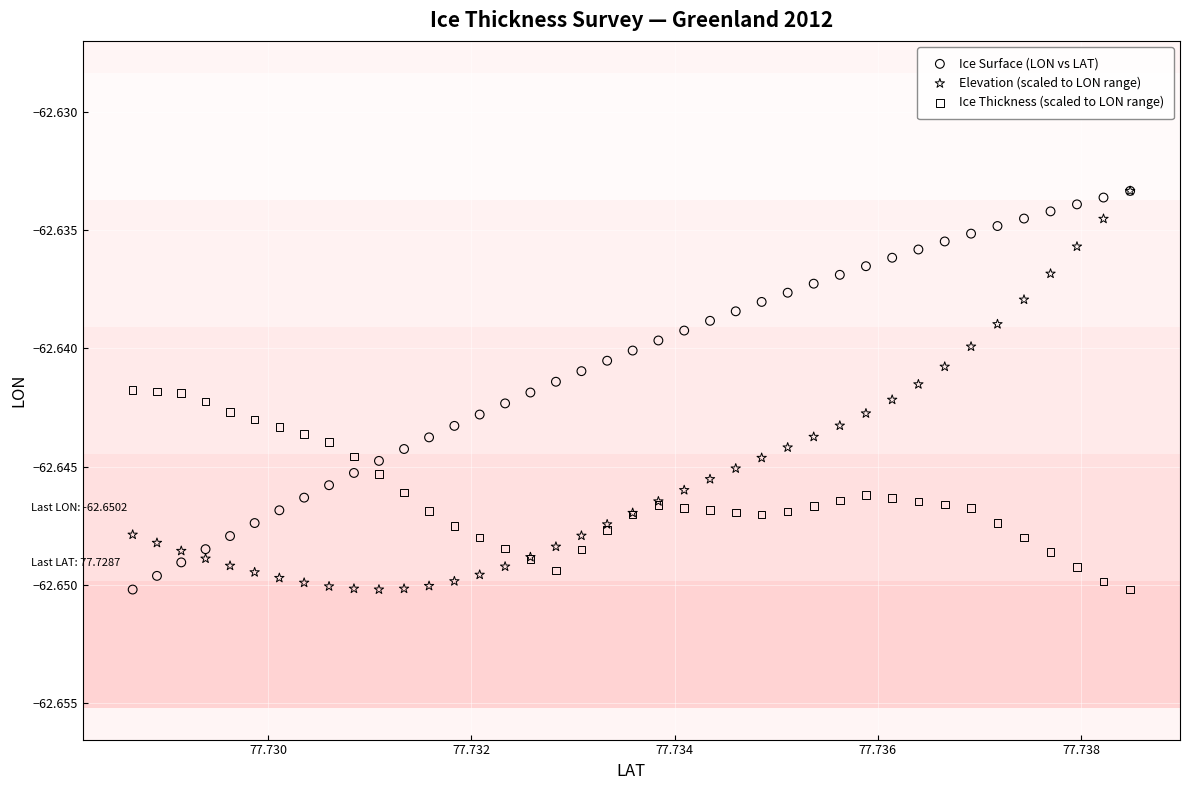

What are all the series names shown in the legend?

Ice Surface (LON vs LAT), Elevation (scaled to LON range), Ice Thickness (scaled to LON range)